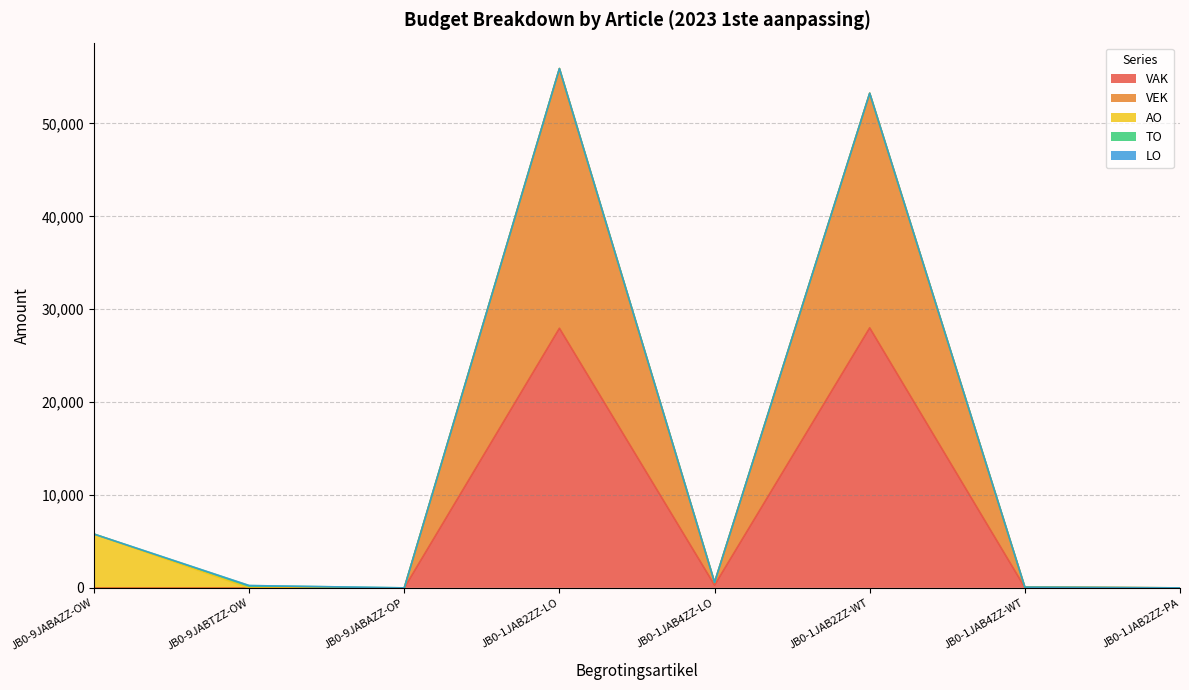

Reading left to right, list all the values displayed in this chart.

VAK: 0	0	0	27956	297	28000	38	0
VEK: 0	0	0	27956	297	25255	38	0
AO: 5793	0	0	0	0	0	0	0
TO: 0	248	0	0	0	0	0	0
LO: 0	0	0	0	0	0	0	0